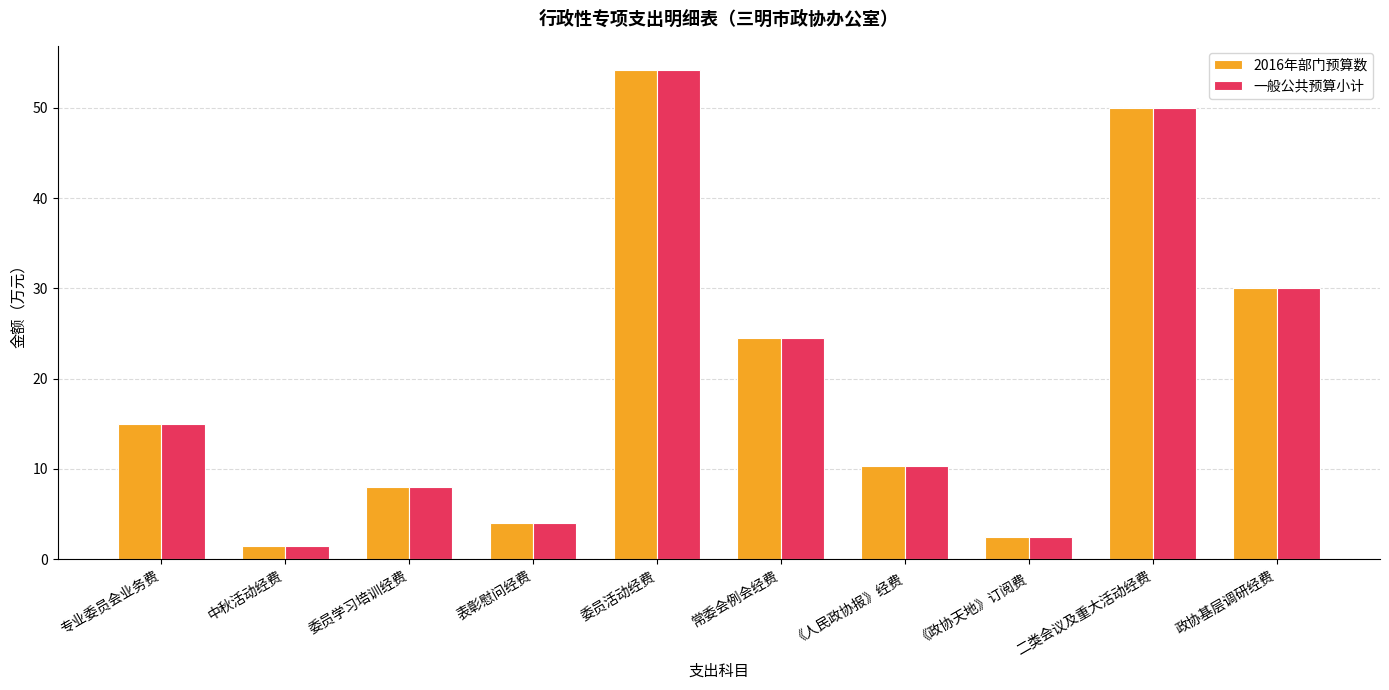

Read the 一般公共预算小计 value at 《人民政协报》经费.

10.4